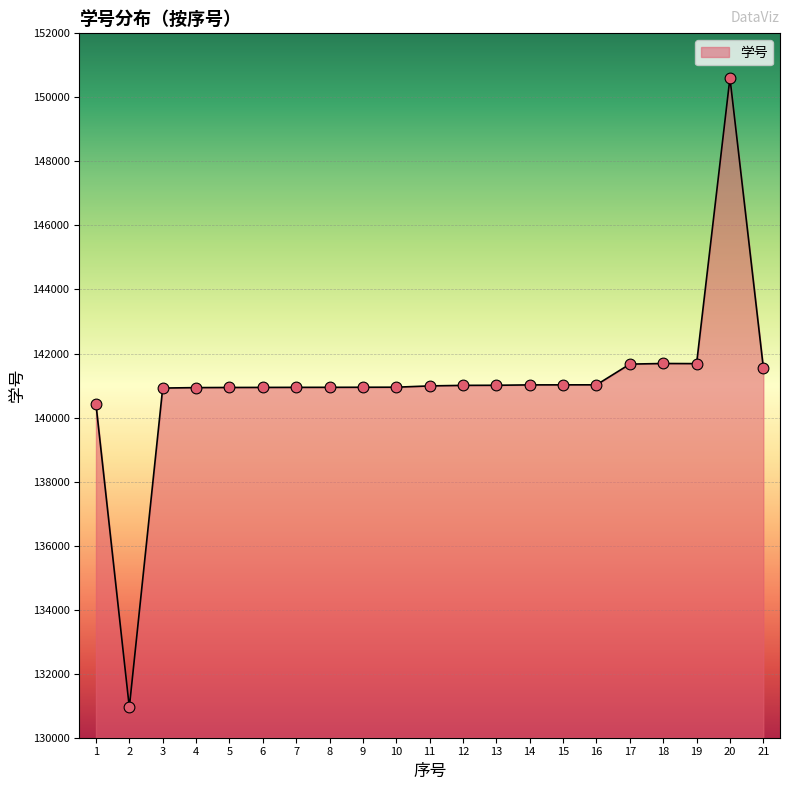

What is the change in value from 12 to 18?

+683